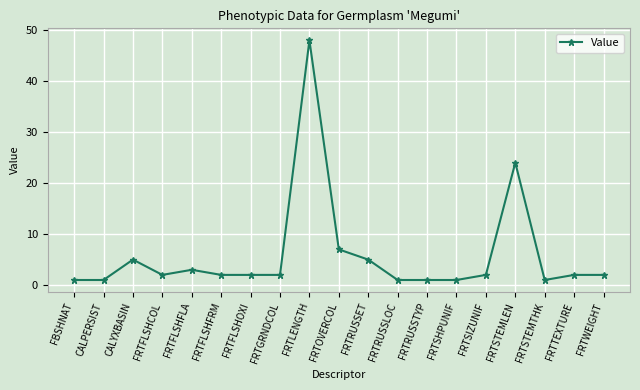

True or false: the data shows 2 at FRTWEIGHT.

True